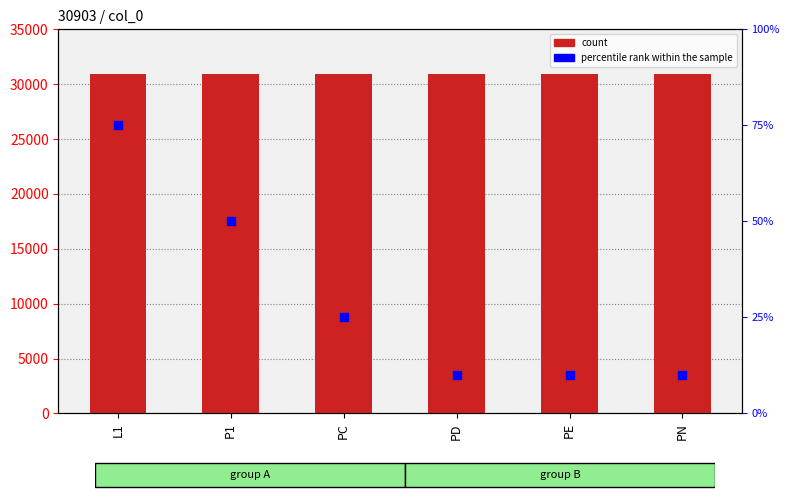

Which series reaches the minimum Y coordinate?

percentile rank within the sample